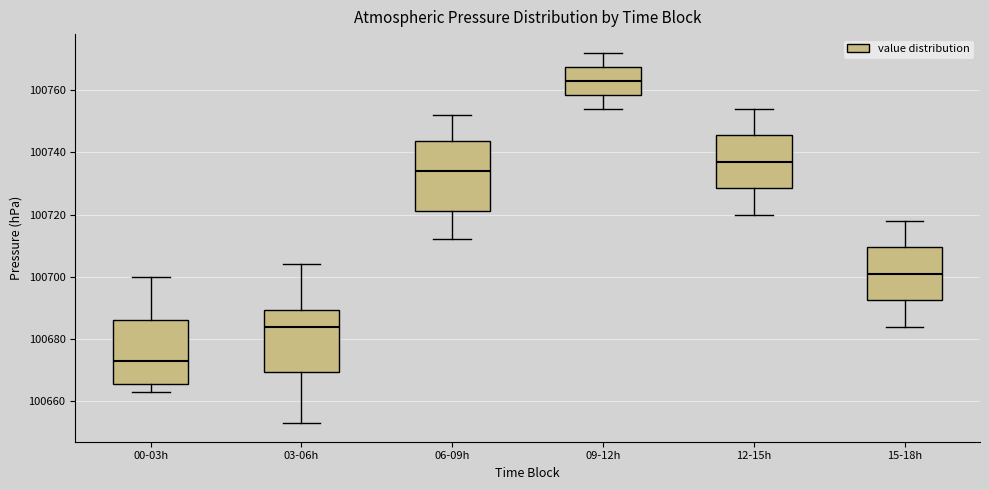

Where does the upper whisker of the box for 00-03h end on the y-axis? The values are not printed on the chart, so give them approximately, as read against the axis.

100700